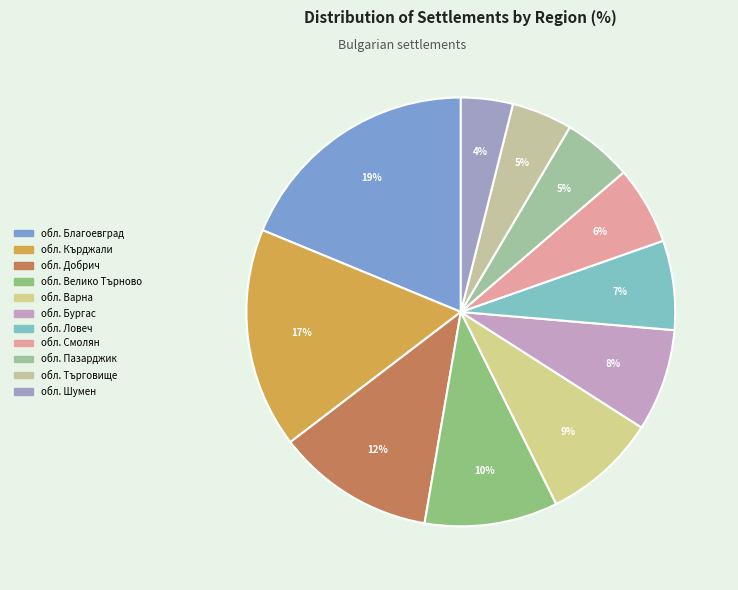

To the nearest percent, what is the combined percentage of обл. Ловеч and обл. Добрич?

19%